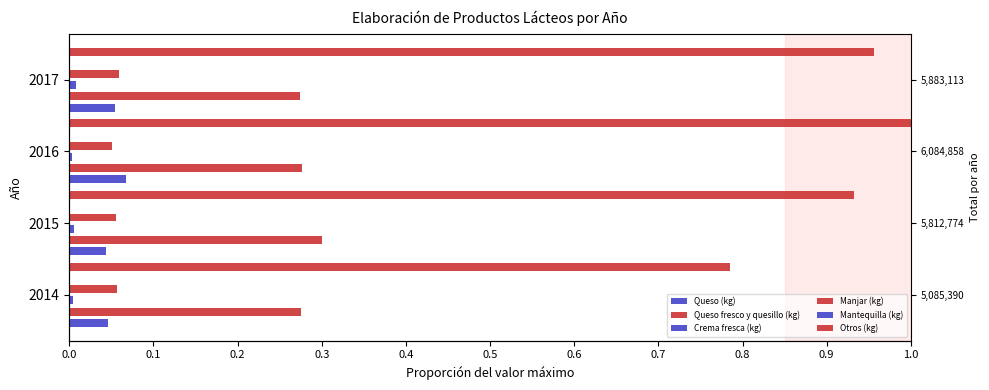

What is the difference between the highest and lowest values at 0.1?

0.9